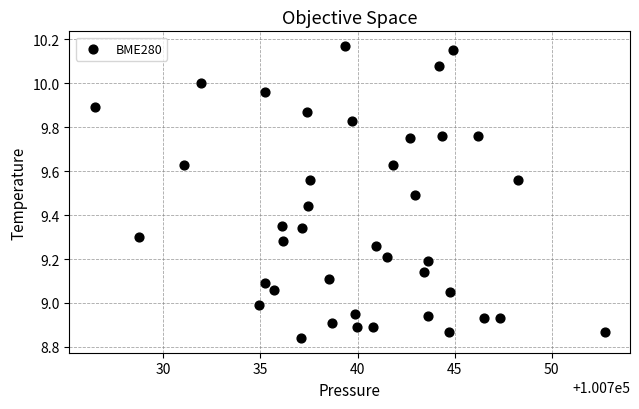

What is the range of X values (max minus min)?

26.2